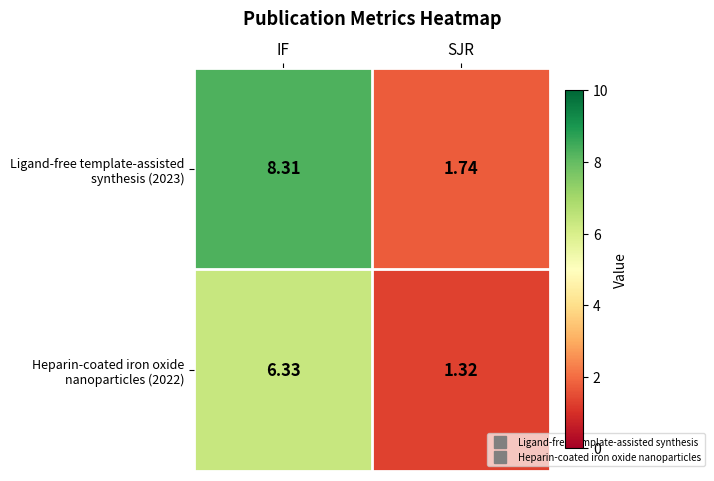

What is the total value across all series at SJR?

3.1